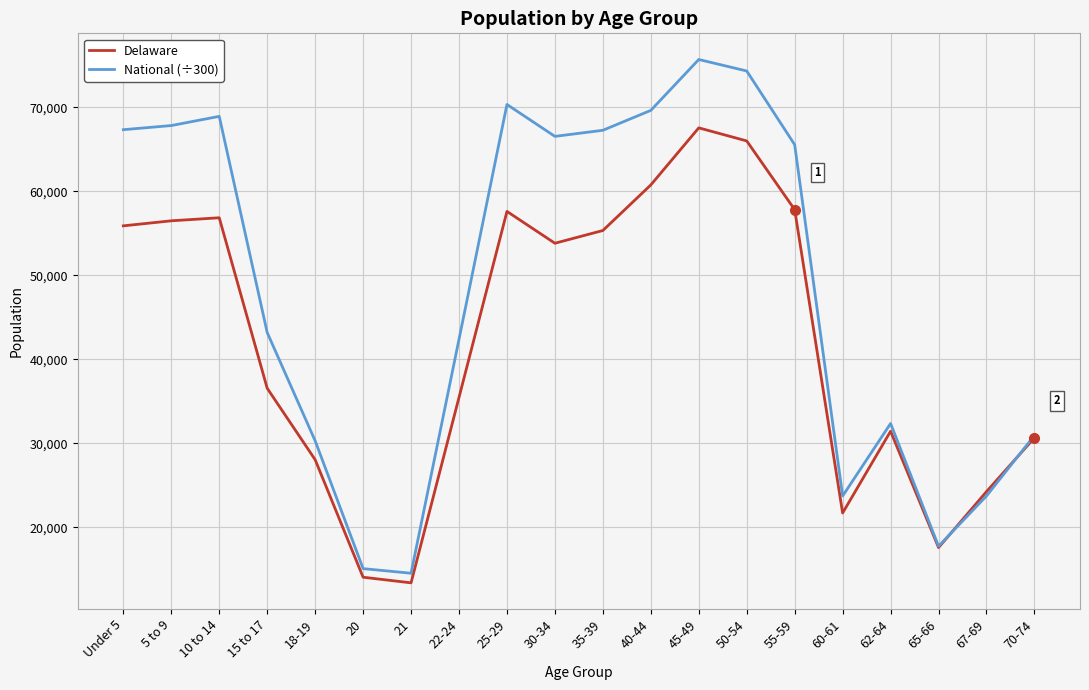

Count the number of data series in this chart.

2